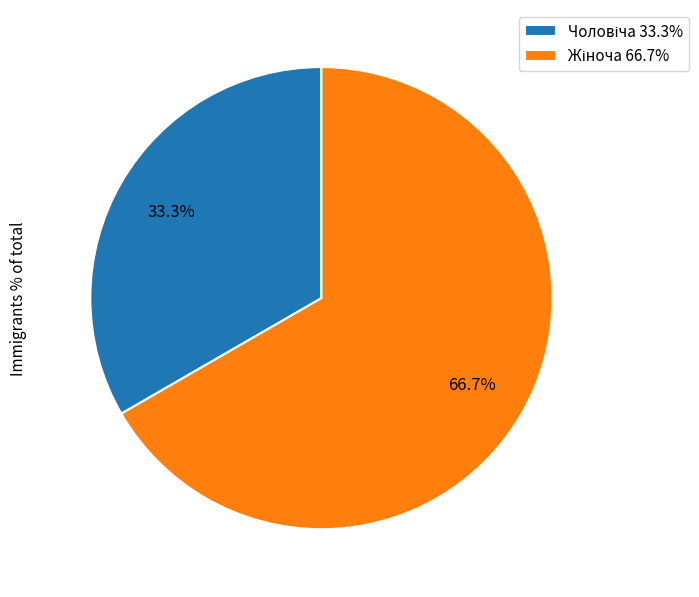

Does any single category account for the majority?

Yes